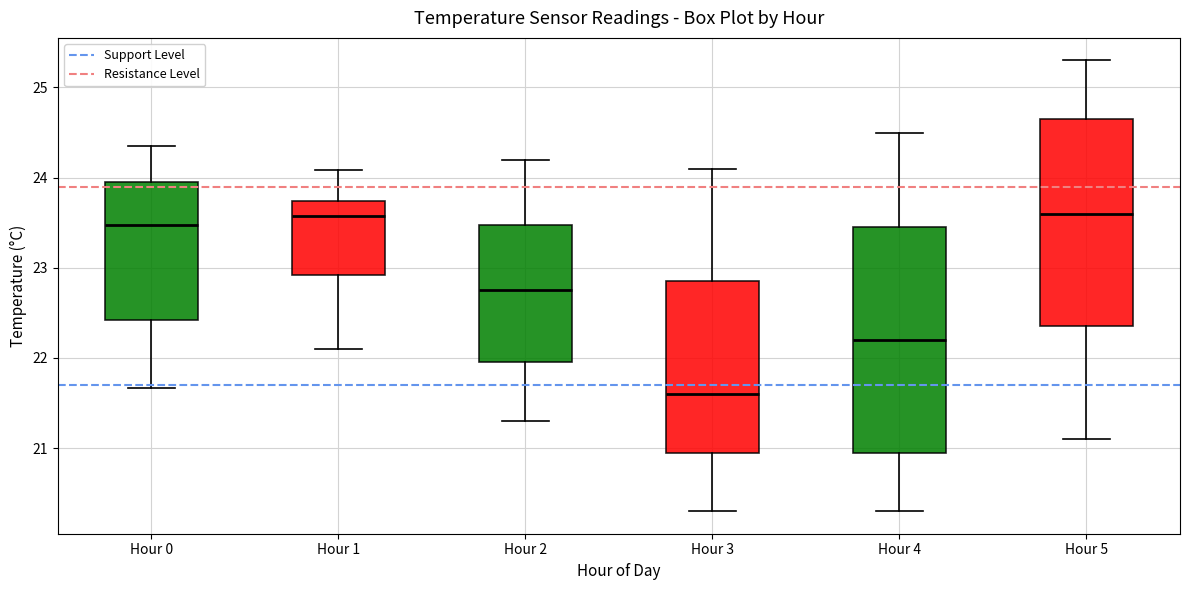

Reading left to right, read every box against the y-axis: the position of its median line, the range the box covers, and the ends of its whiskers. The values are not printed on the chart, so give them approximately, as read against the axis.

Hour 0: median 23.5, box 22.4 to 24.0, whiskers 21.7 to 24.4
Hour 1: median 23.6, box 22.9 to 23.7, whiskers 22.1 to 24.1
Hour 2: median 22.8, box 22.0 to 23.5, whiskers 21.3 to 24.2
Hour 3: median 21.6, box 21.0 to 22.9, whiskers 20.3 to 24.1
Hour 4: median 22.2, box 21.0 to 23.5, whiskers 20.3 to 24.5
Hour 5: median 23.6, box 22.4 to 24.7, whiskers 21.1 to 25.3